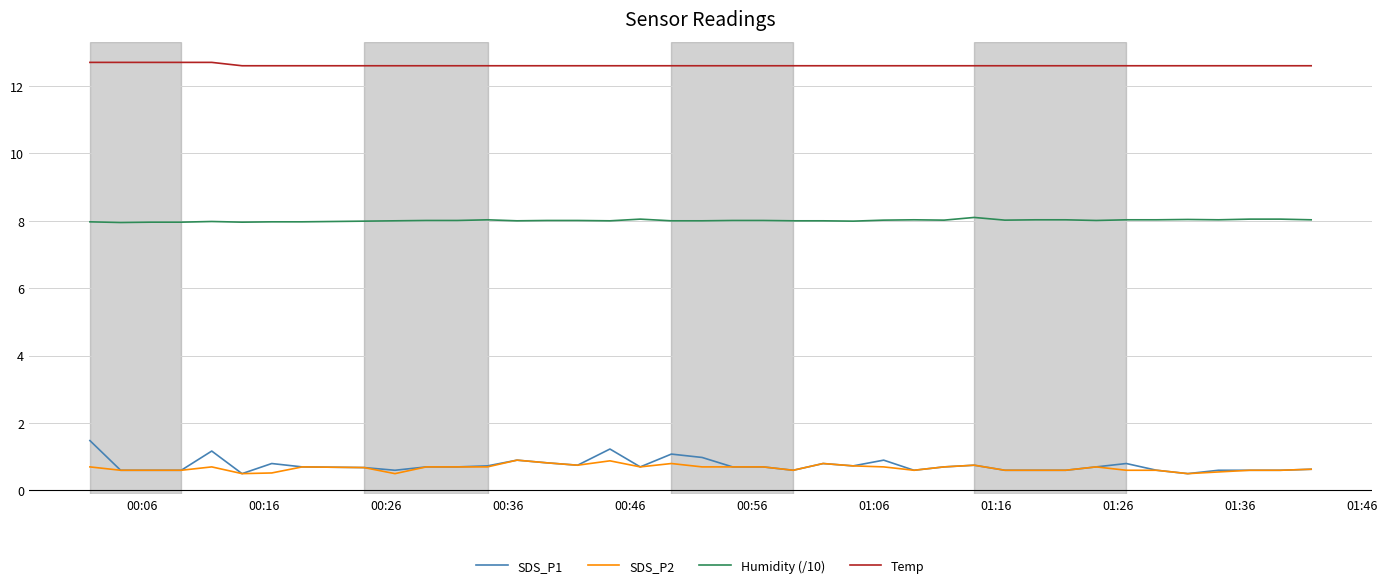

List the series in order of their peak value, lowest first.

SDS_P2, SDS_P1, Humidity (/10), Temp